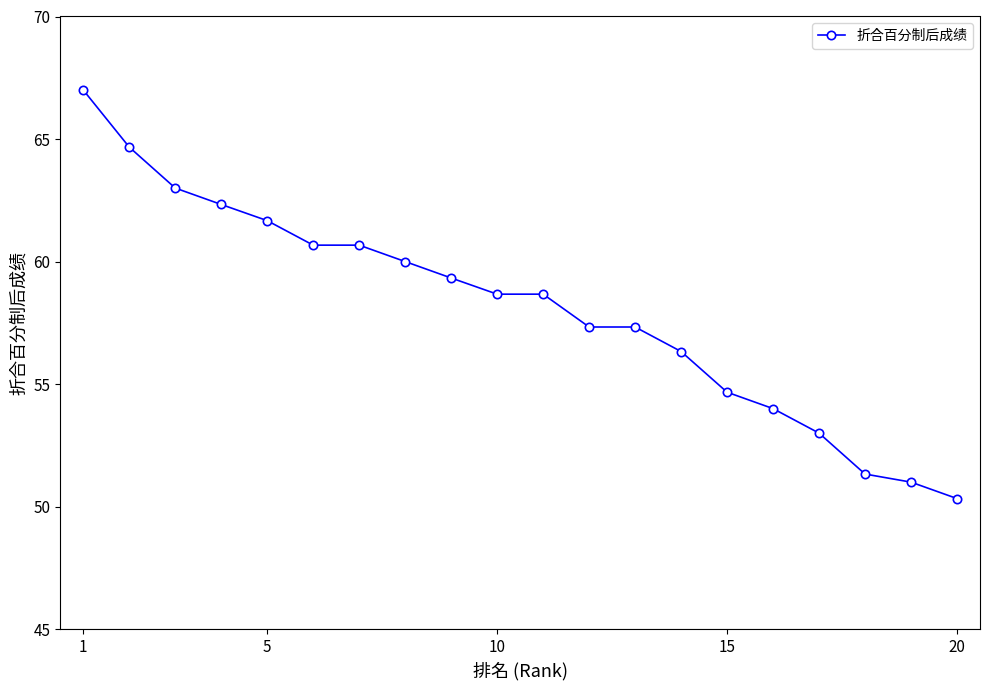

What is the greatest value displayed?

67.0